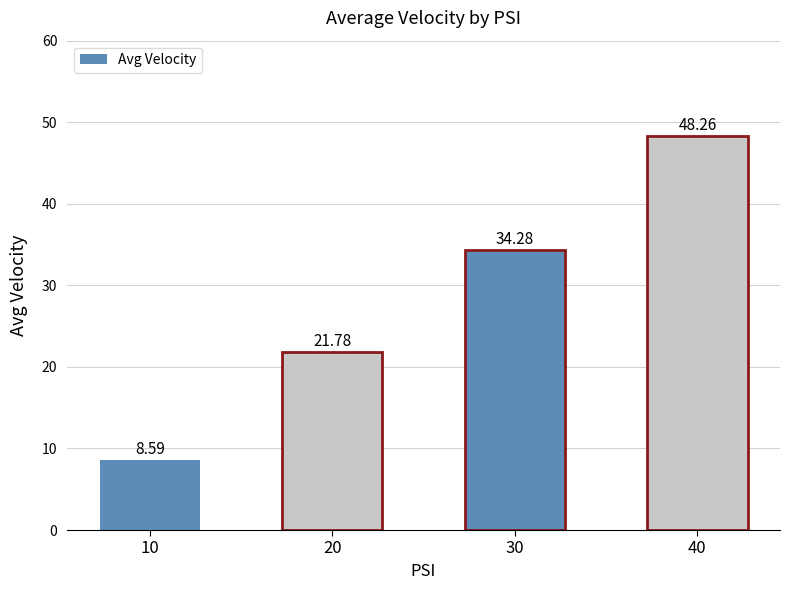

Rank the categories by value from highest to lowest.

40, 30, 20, 10